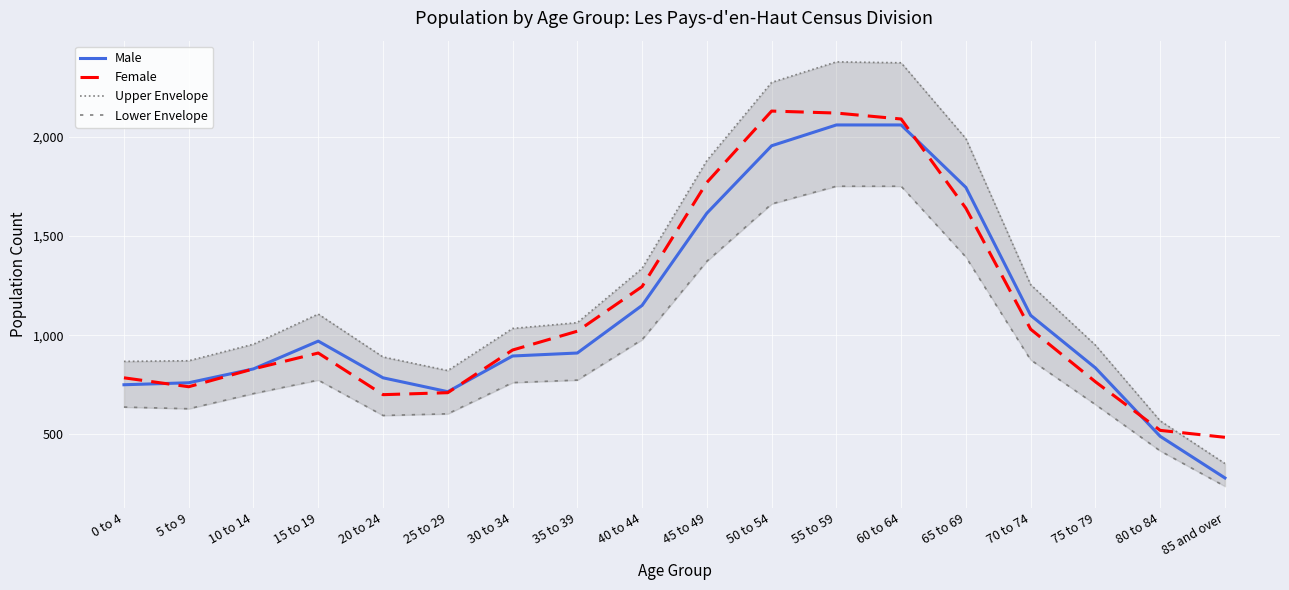

Which series changed the most between 15 to 19 and 65 to 69?

Upper Envelope